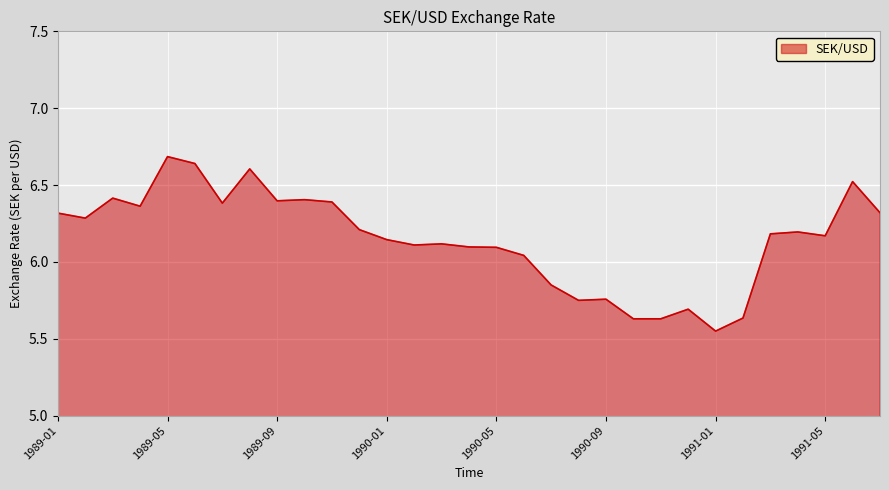

What is the greatest value displayed?

6.7